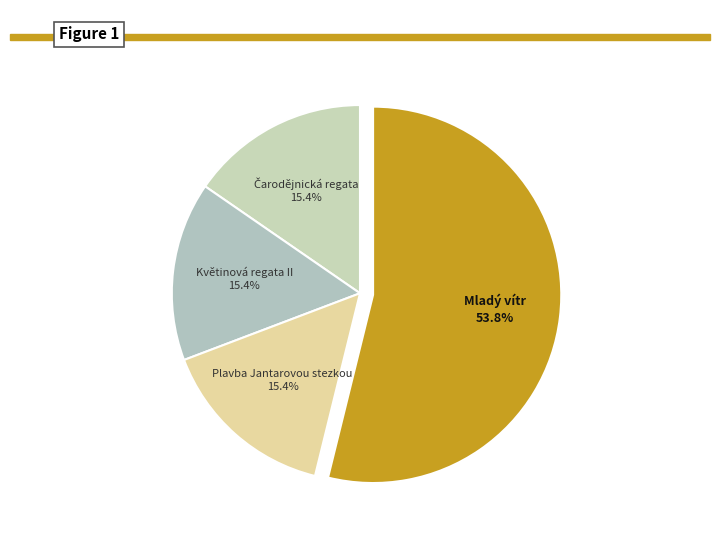

Is the sum of Plavba Jantarovou stezkou and Mladý vítr greater than half?

Yes